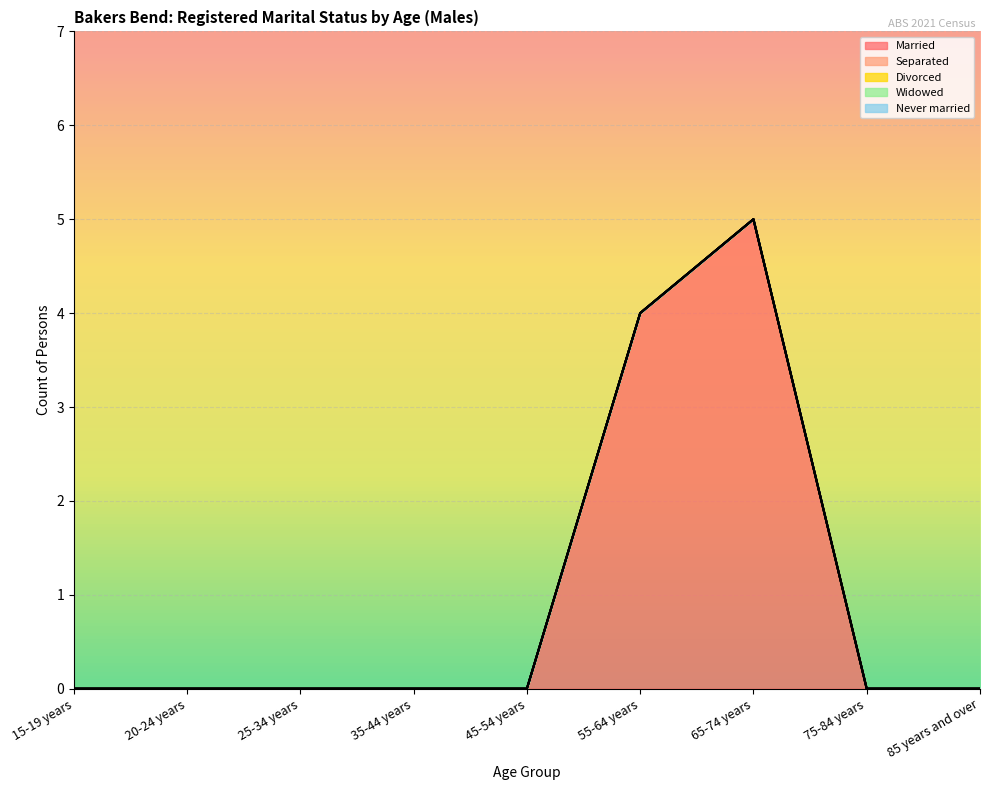

Is it true that Never married equals 0 at 65-74 years?

True